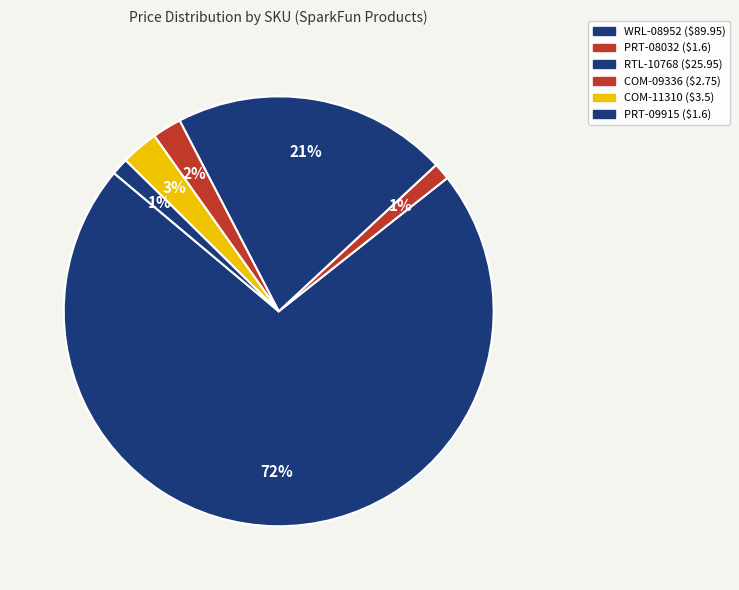

Which category accounts for the majority?

WRL-08952